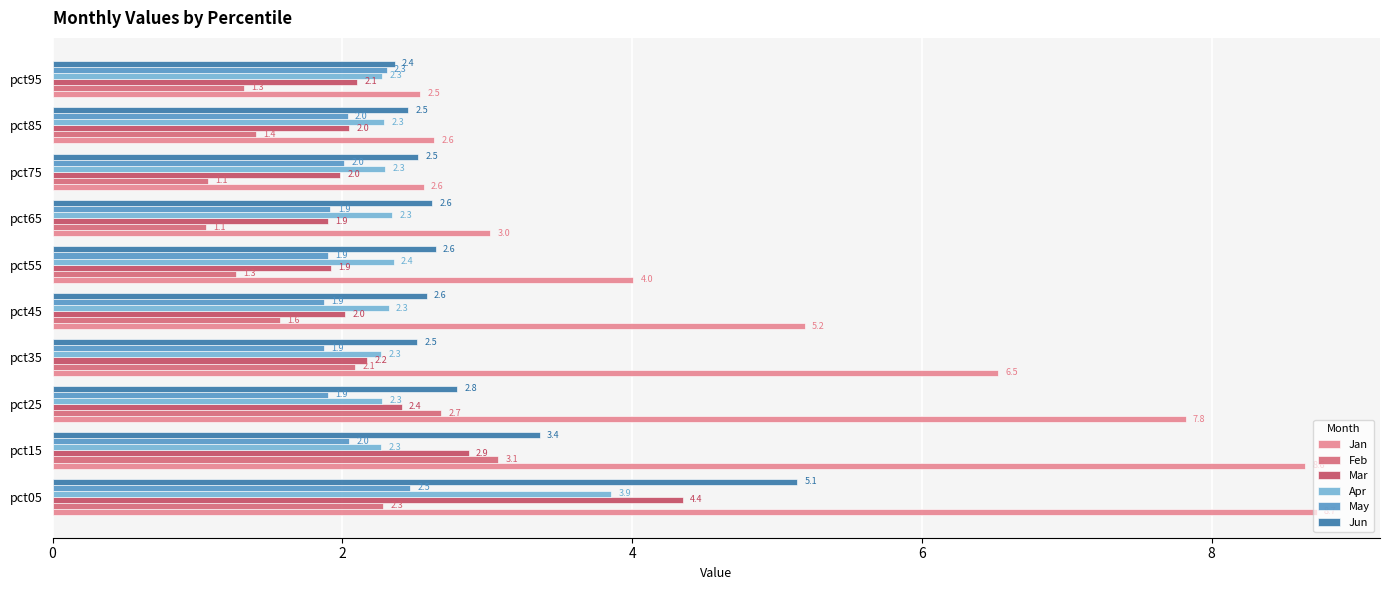

True or false: Mar has a value of 1.0 at pct85.

False